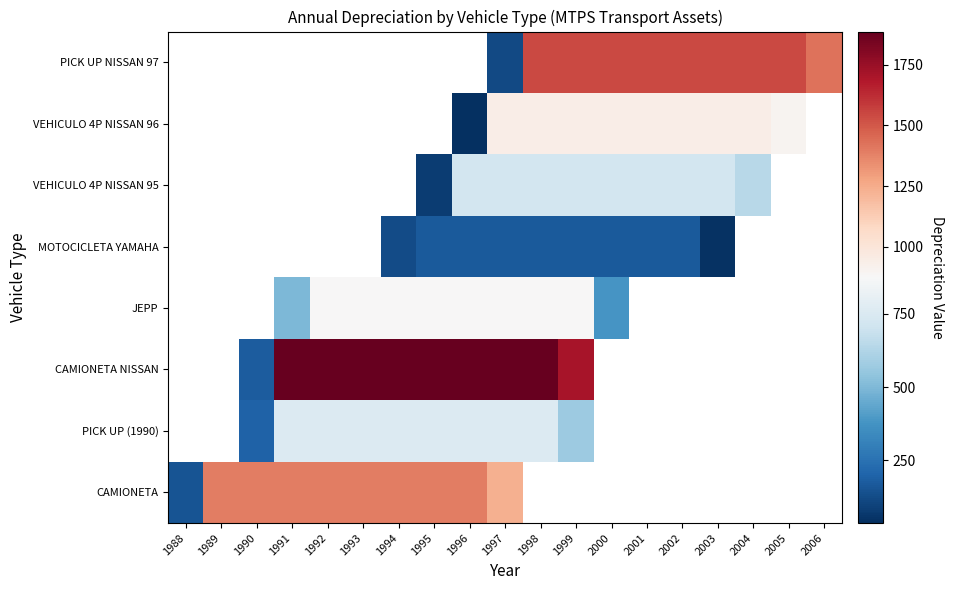

How many positive values does the CAMIONETA NISSAN series have?

10